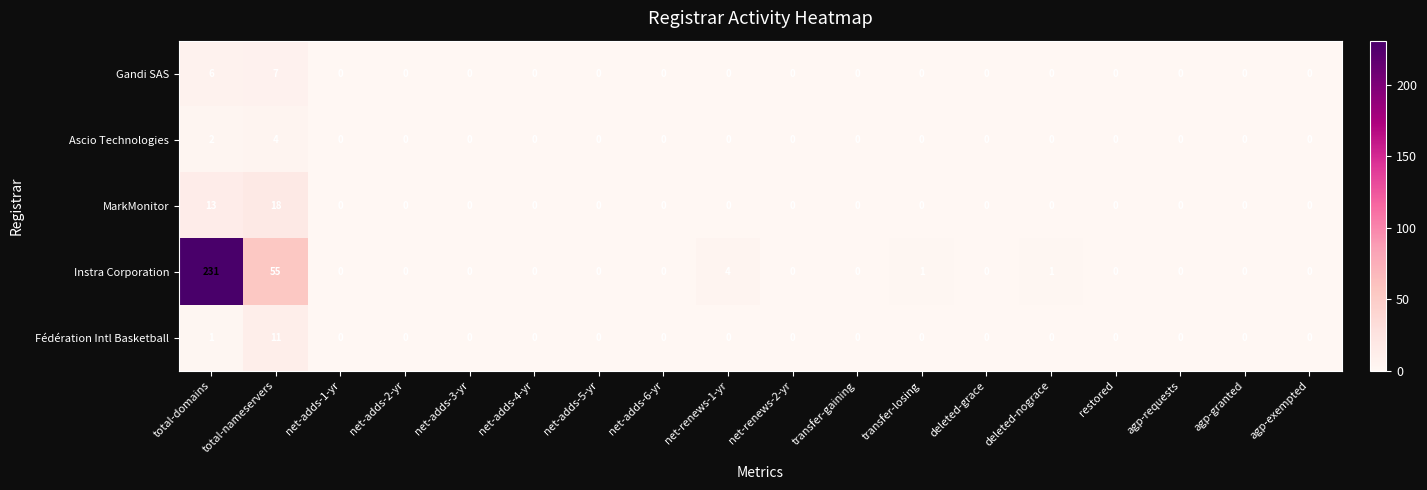

List the series in order of their peak value, lowest first.

Ascio Technologies, Gandi SAS, Fédération Intl Basketball, MarkMonitor, Instra Corporation